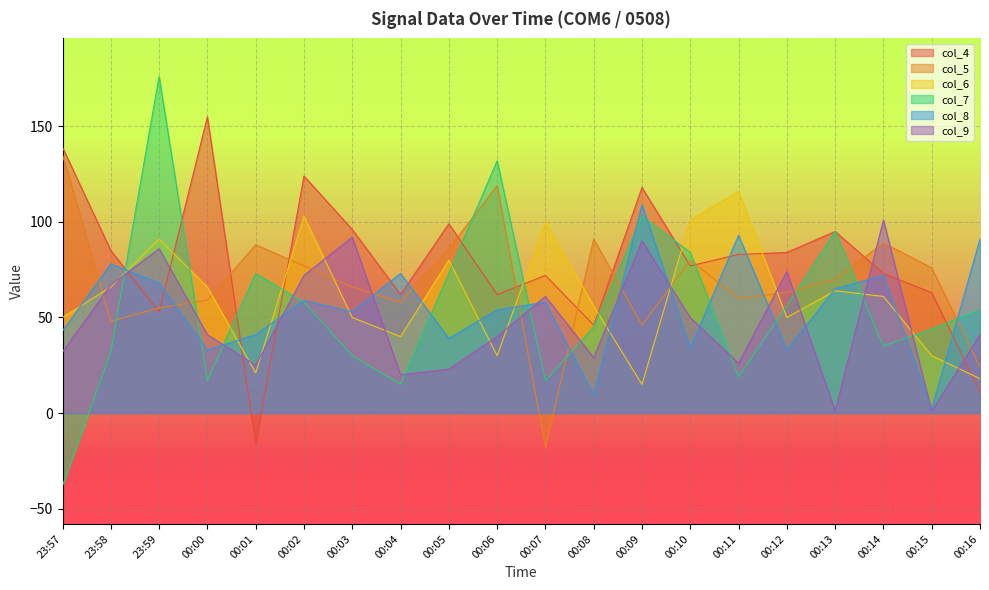

True or false: col_5 has a value of 80 at 23:58.

False